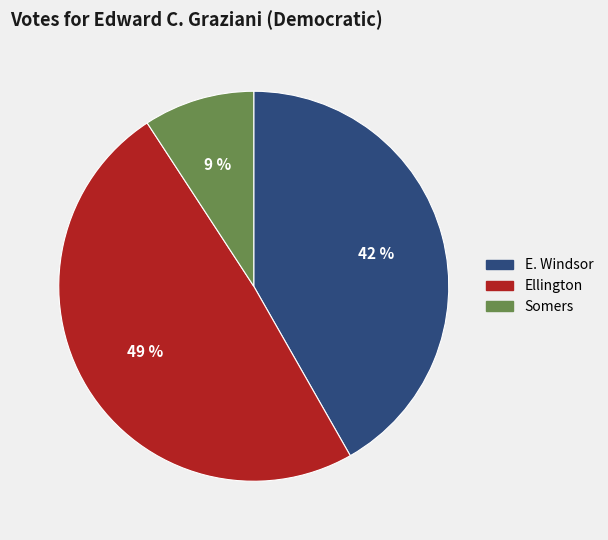

Which category has the smallest portion of the pie?

Somers